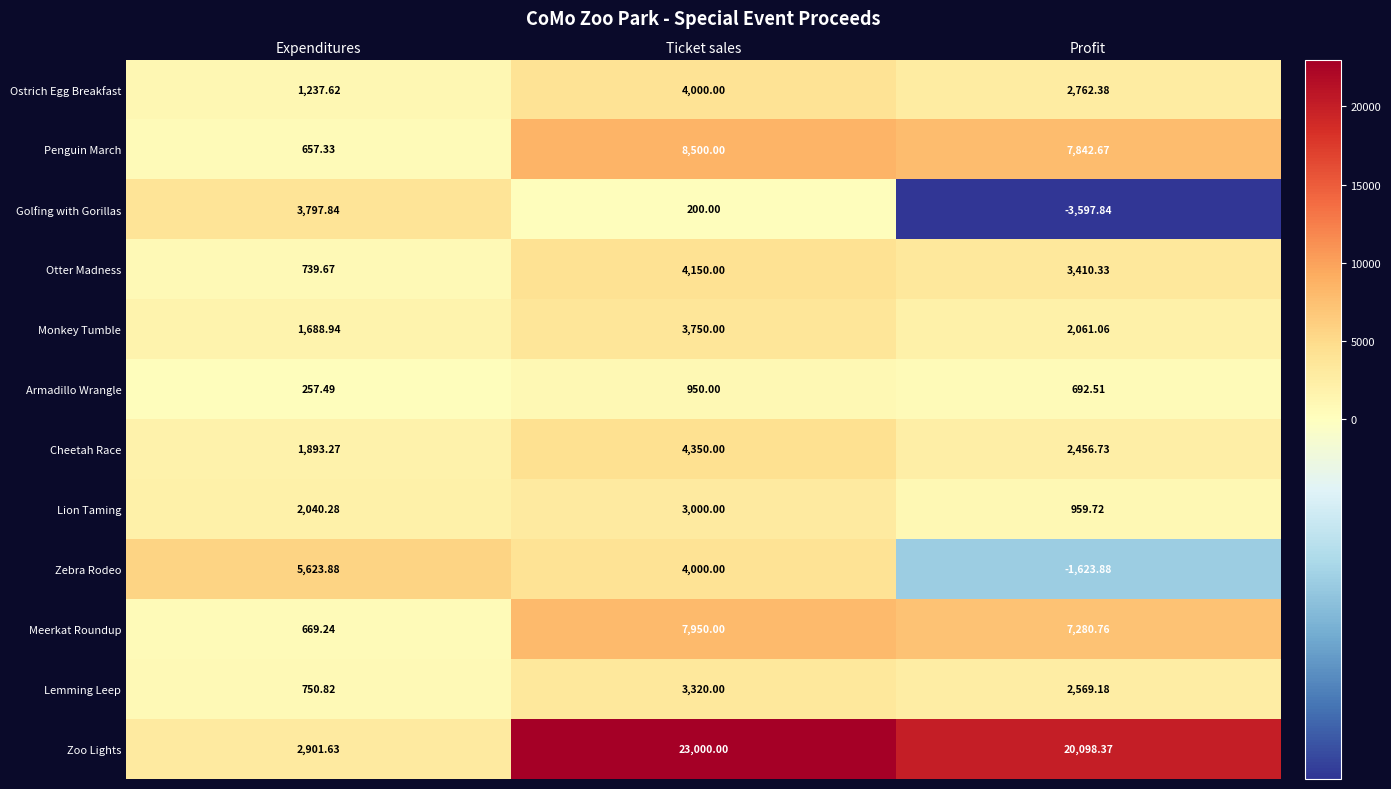

Which series has the largest range (max minus min)?

Zoo Lights